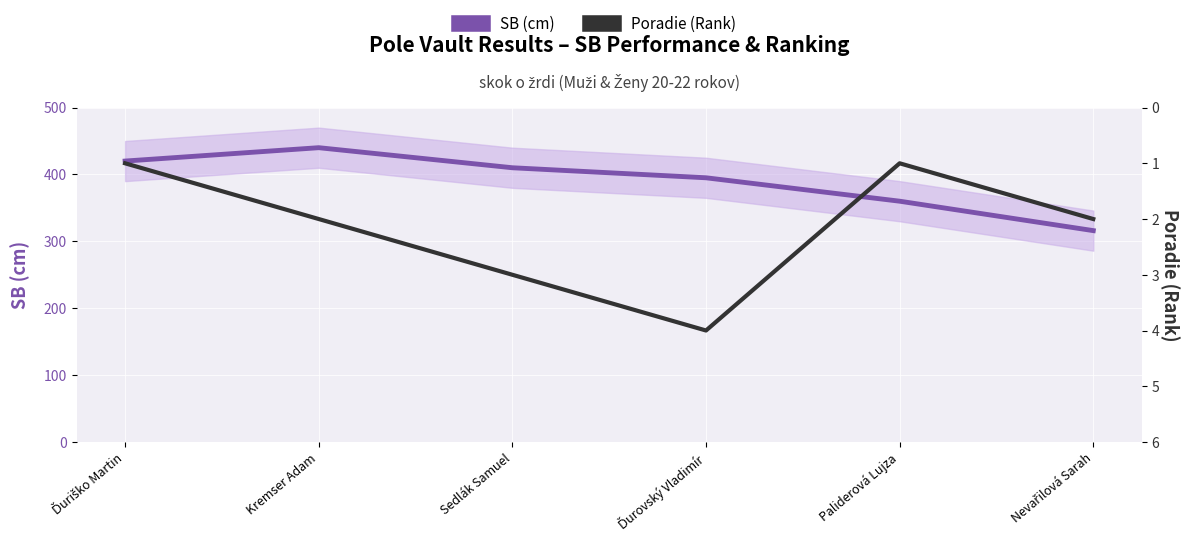

What is the spread (max minus min) of values at Ďuriško Martin?

419